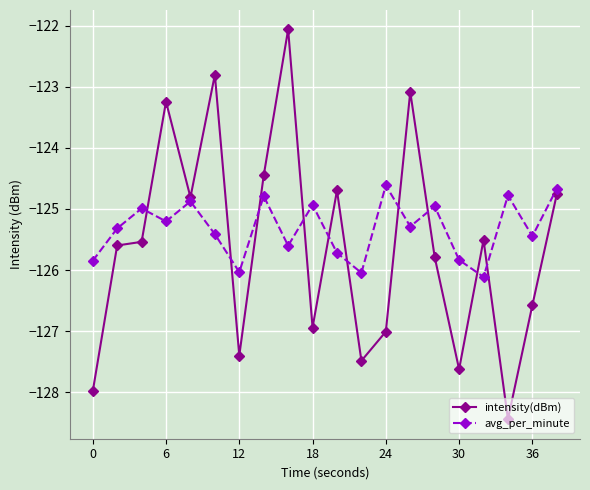

How many interior local valleys does the avg_per_minute series have?

7